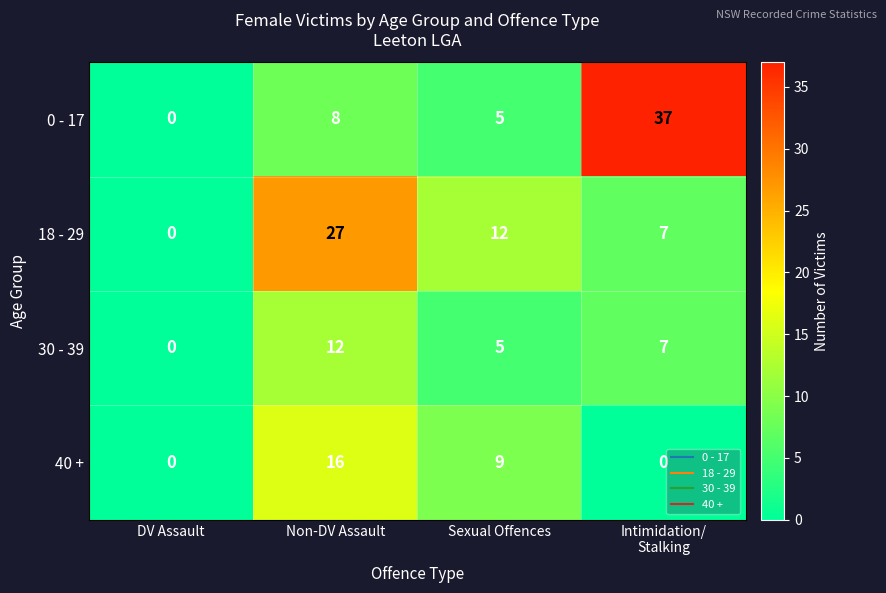

Reading right to left, extract all data points from this chart.

0 - 17: 37	5	8	0
18 - 29: 7	12	27	0
30 - 39: 7	5	12	0
40 +: 0	9	16	0